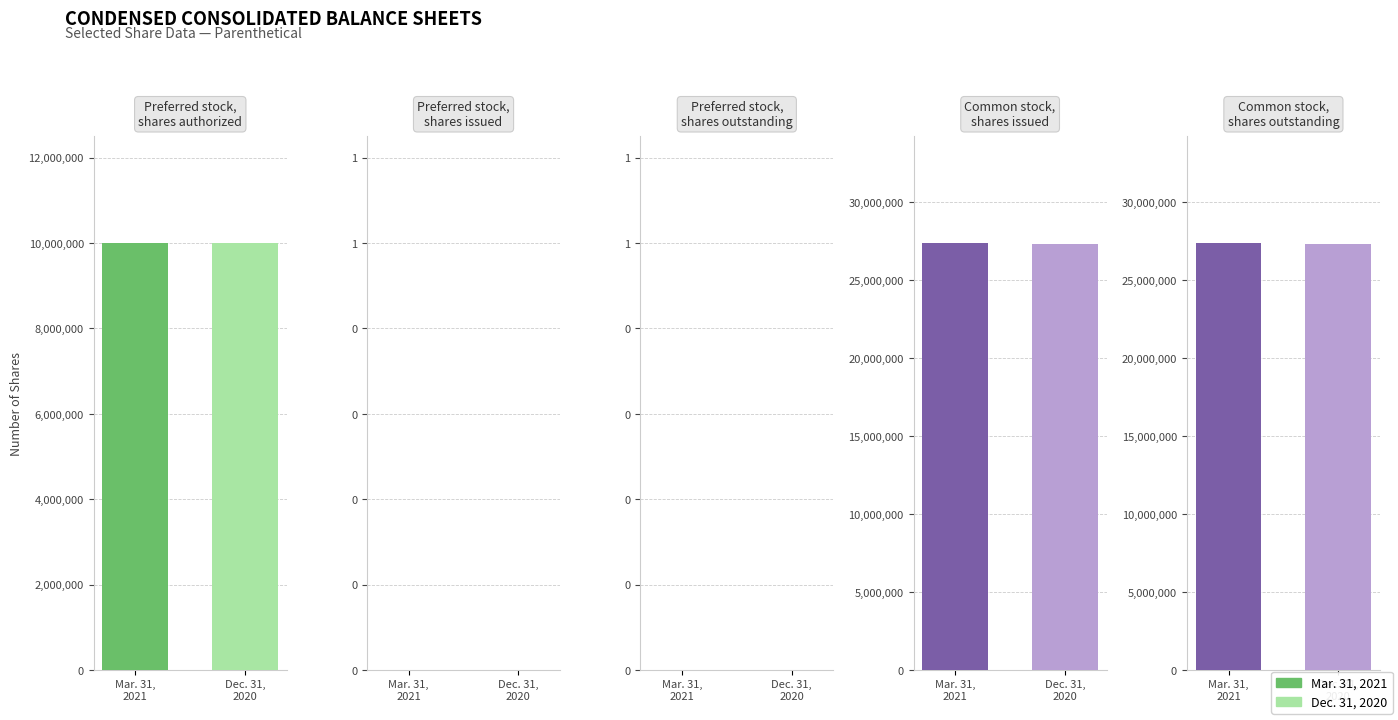

Reading left to right, transcribe all the data shown in this chart.

Preferred stock,
shares authorized: 10000000	10000000
Preferred stock,
shares issued: 0	0
Preferred stock,
shares outstanding: 0	0
Common stock,
shares issued: 27355453	27325959
Common stock,
shares outstanding: 27355453	27325959